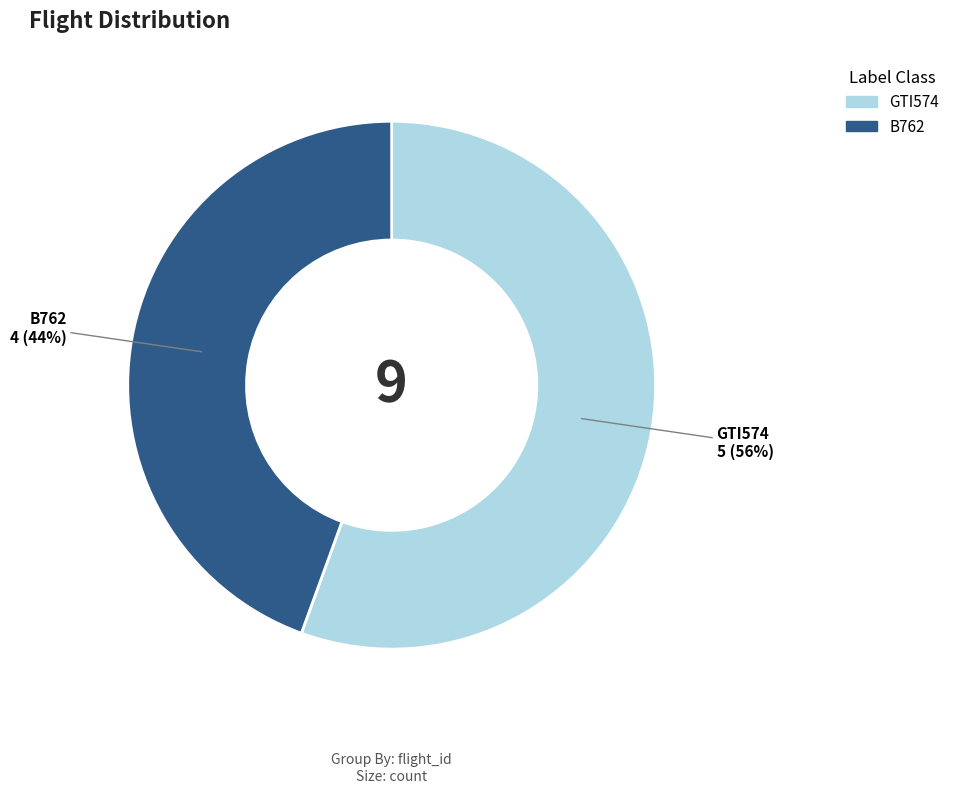

To the nearest percent, what is the combined percentage of GTI574 and B762?

100%